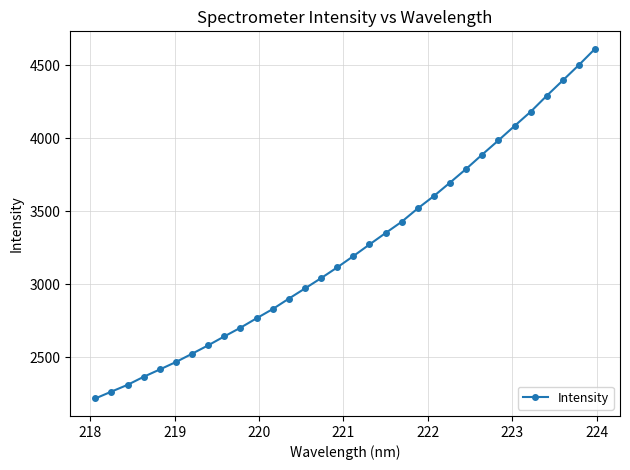

What is the value of the 31st point from the left?

4500.5